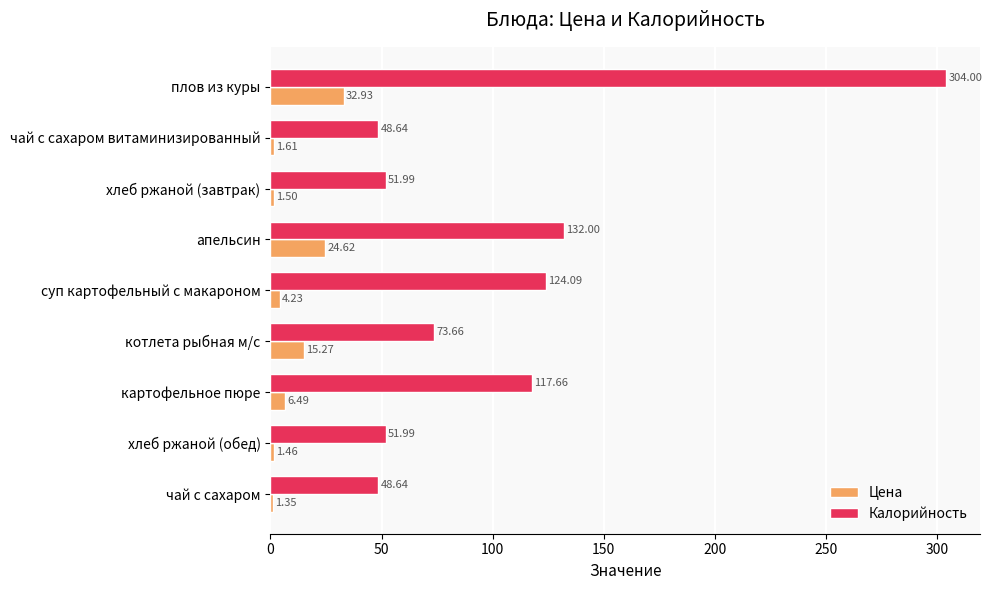

Which series has the largest total across all categories?

Калорийность